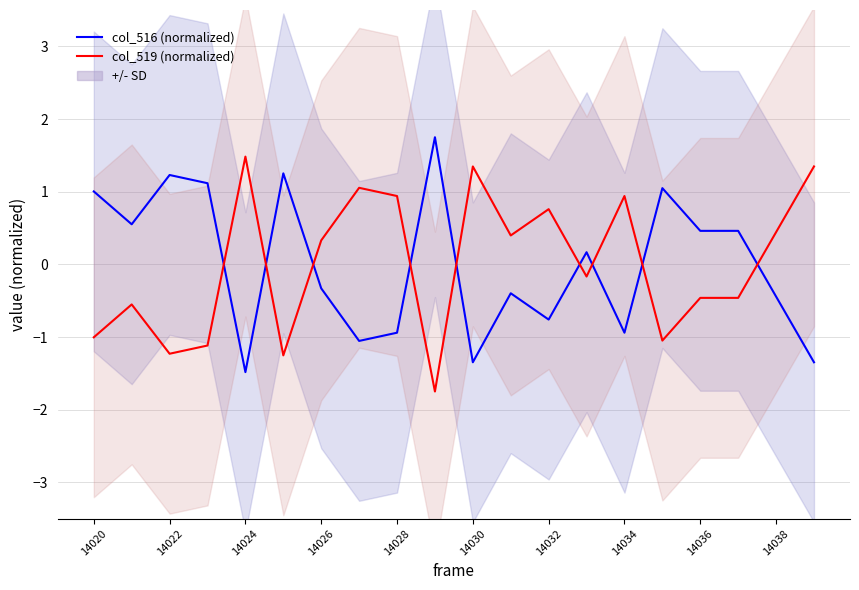

Rank the series at 14024 from highest to lowest value.

col_519 (normalized), col_516 (normalized)